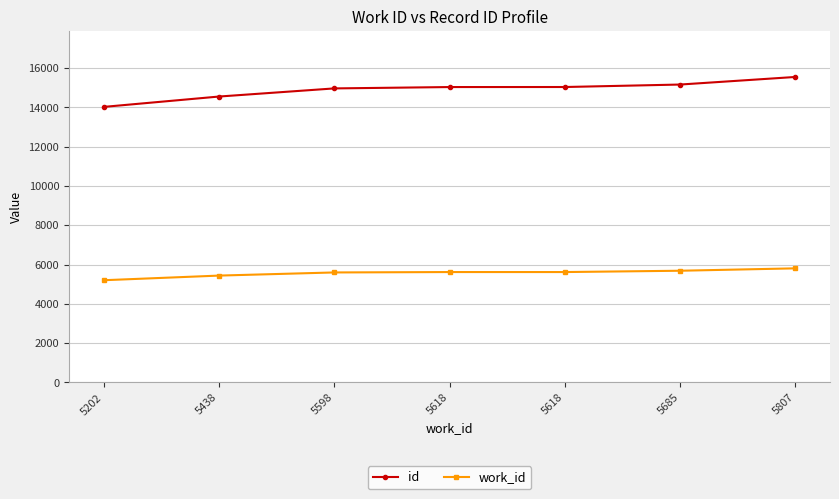

At which label does id first exceed 15032?

5618